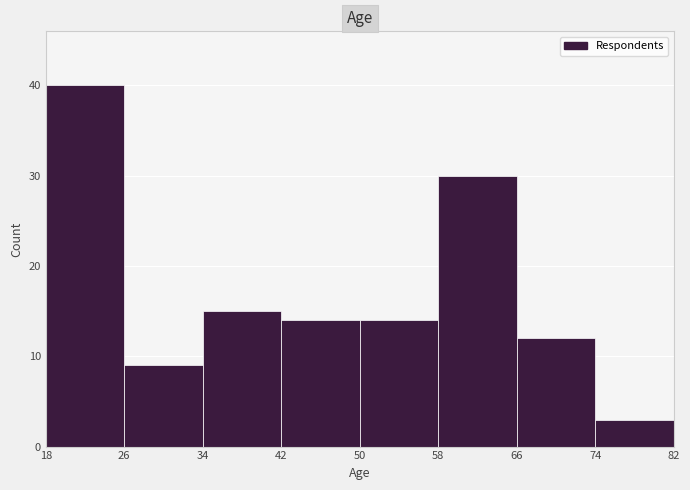

What is the height of the bar covering 66 to 74 on the x-axis? The values are not printed on the chart, so give them approximately, as read against the axis.

12